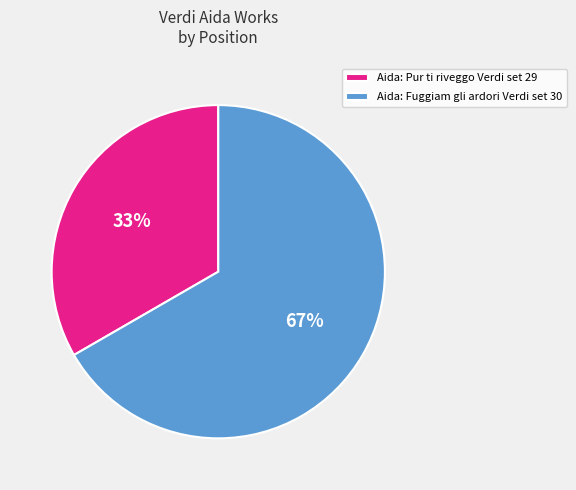

Do Aida: Fuggiam gli ardori Verdi set 30 and Aida: Pur ti riveggo Verdi set 29 together represent more than half of the pie?

Yes